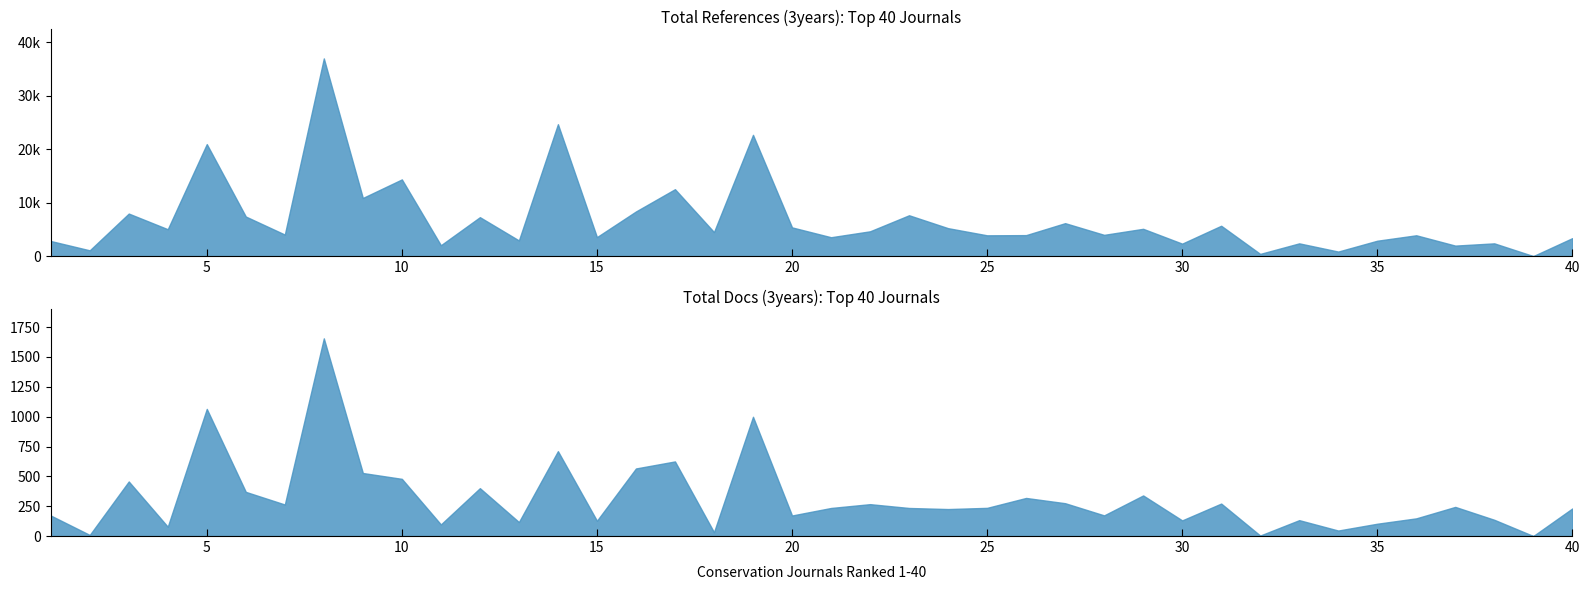

True or false: Total Docs. (3years) has a value of 236 at 25.

True